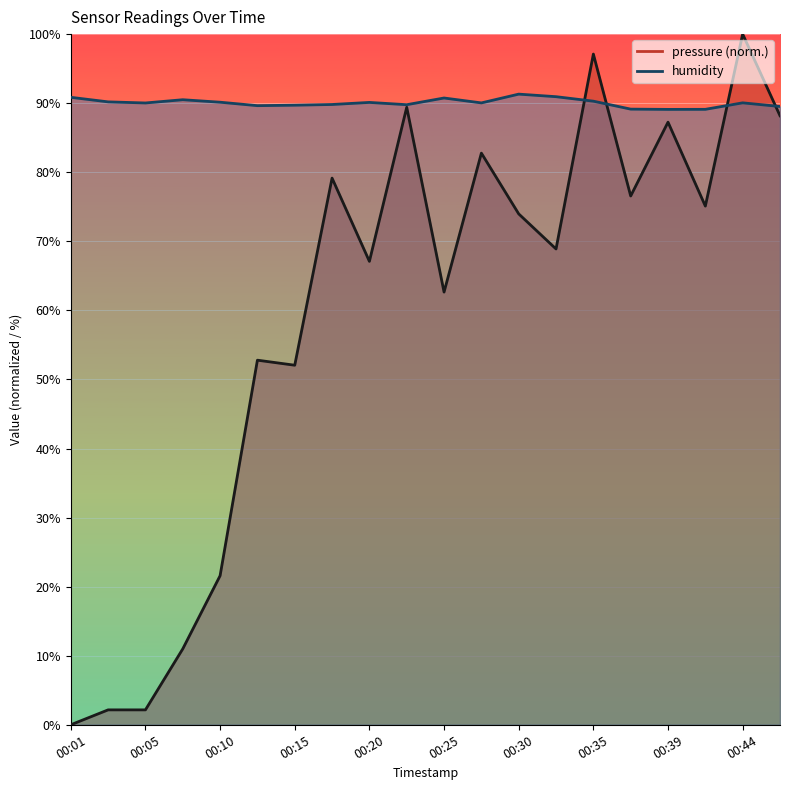

At how many categories does at least one series exceed 34?

20